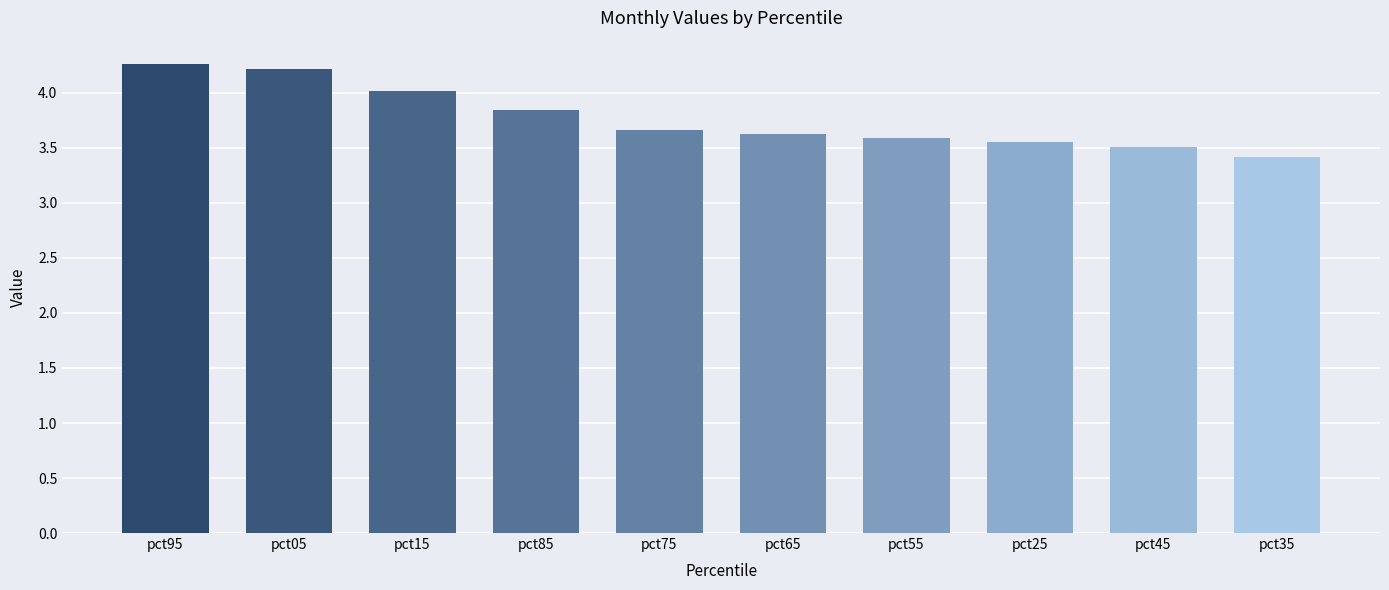

The value at pct25 is 5.1. True or false?

False